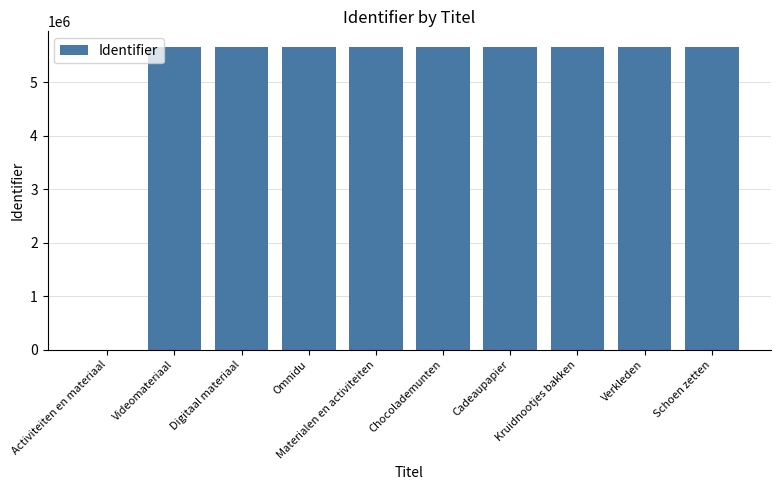

What is the maximum value shown in the chart?

5668129